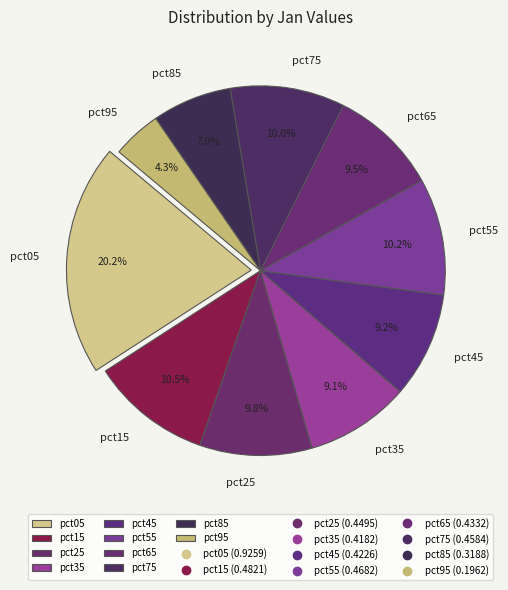

Which slice is the smallest?

pct95